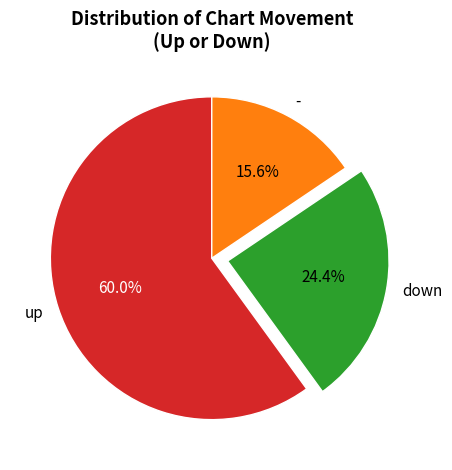

Combined, what portion of the pie is - and down?

40.0%